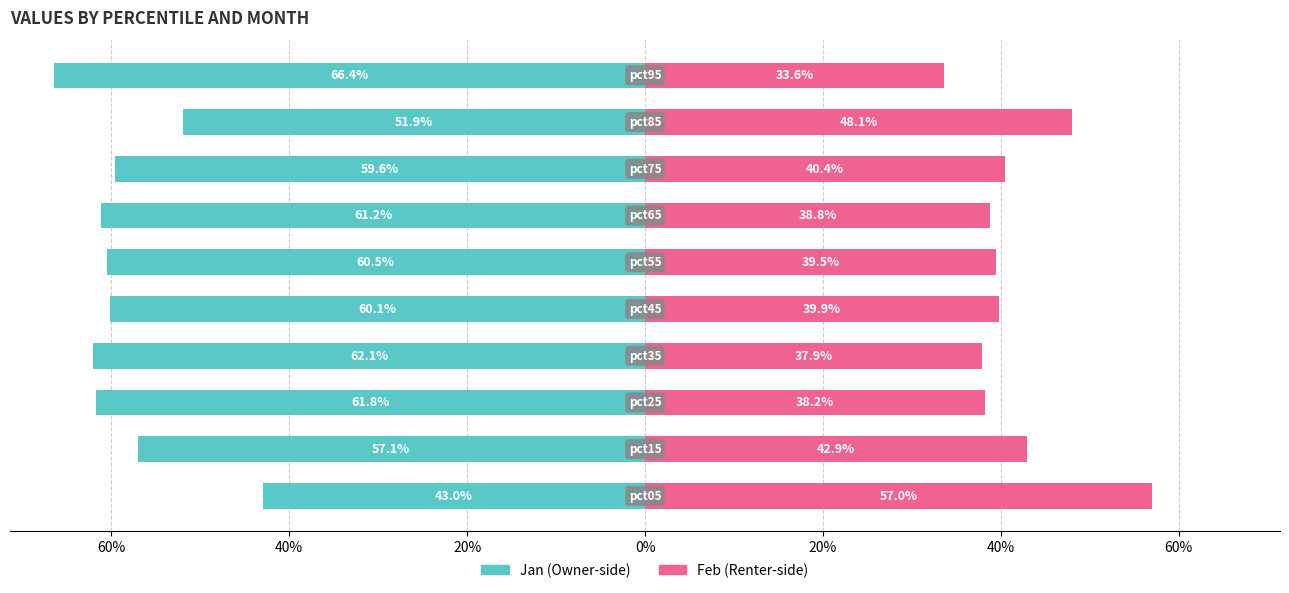

How many bars are there in total?

20